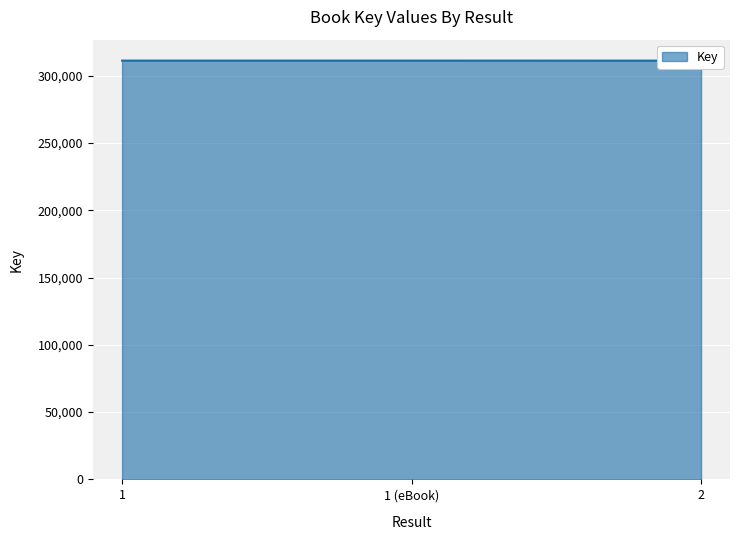

Rank the categories by value from highest to lowest.

1, 1 (eBook), 2